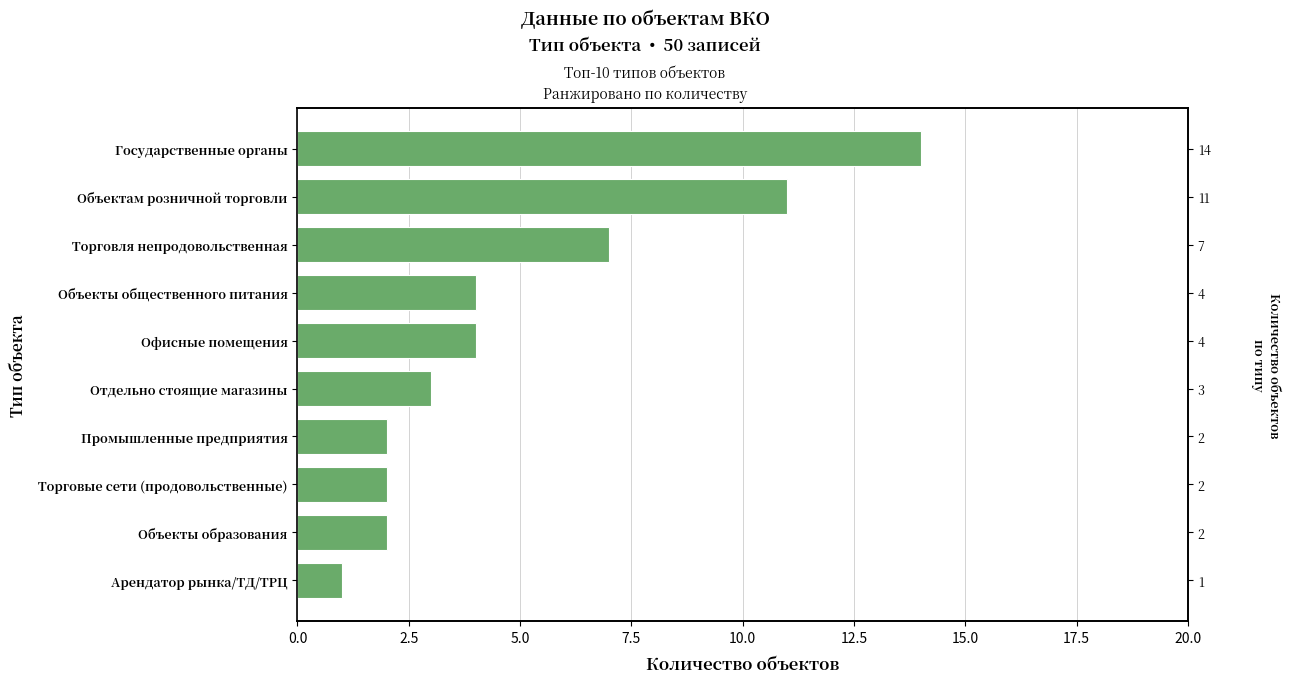

How many data points are above 4?

3